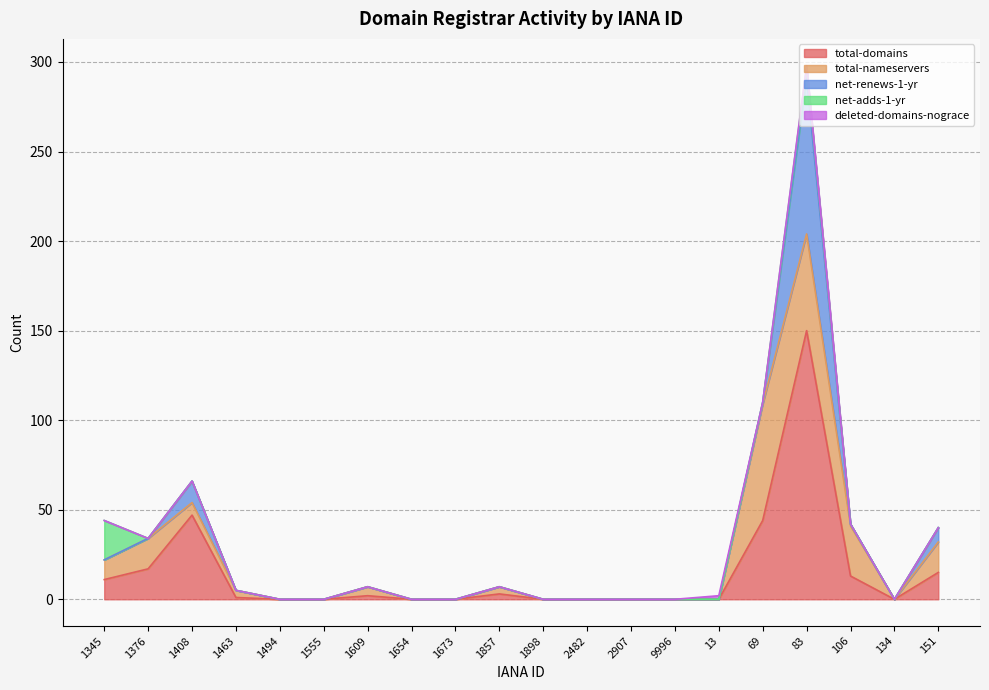

Which series ends up on top after the final intersection of deleted-domains-nograce and total-nameservers?

total-nameservers